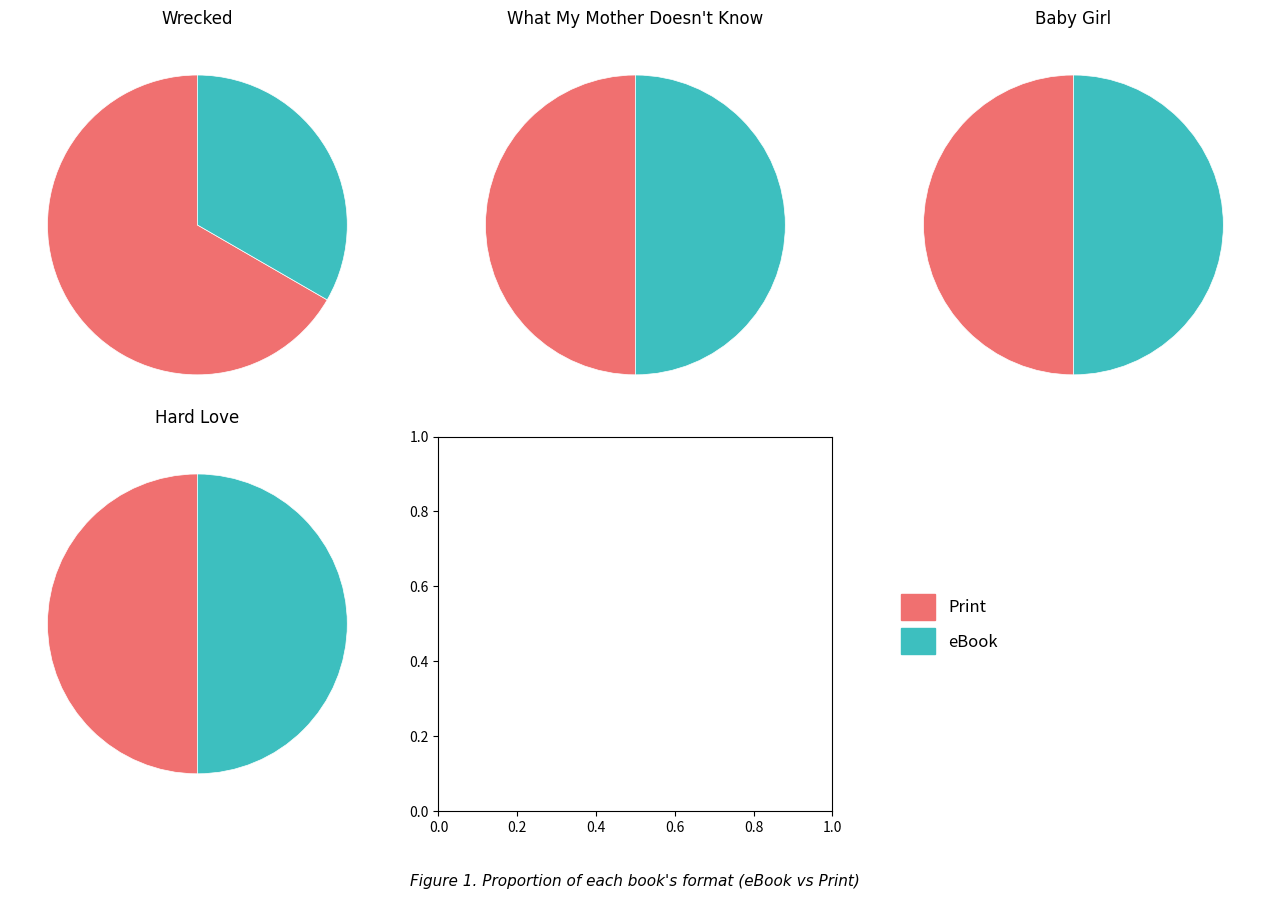

To the nearest percent, what portion does Baby Girl represent?

25%